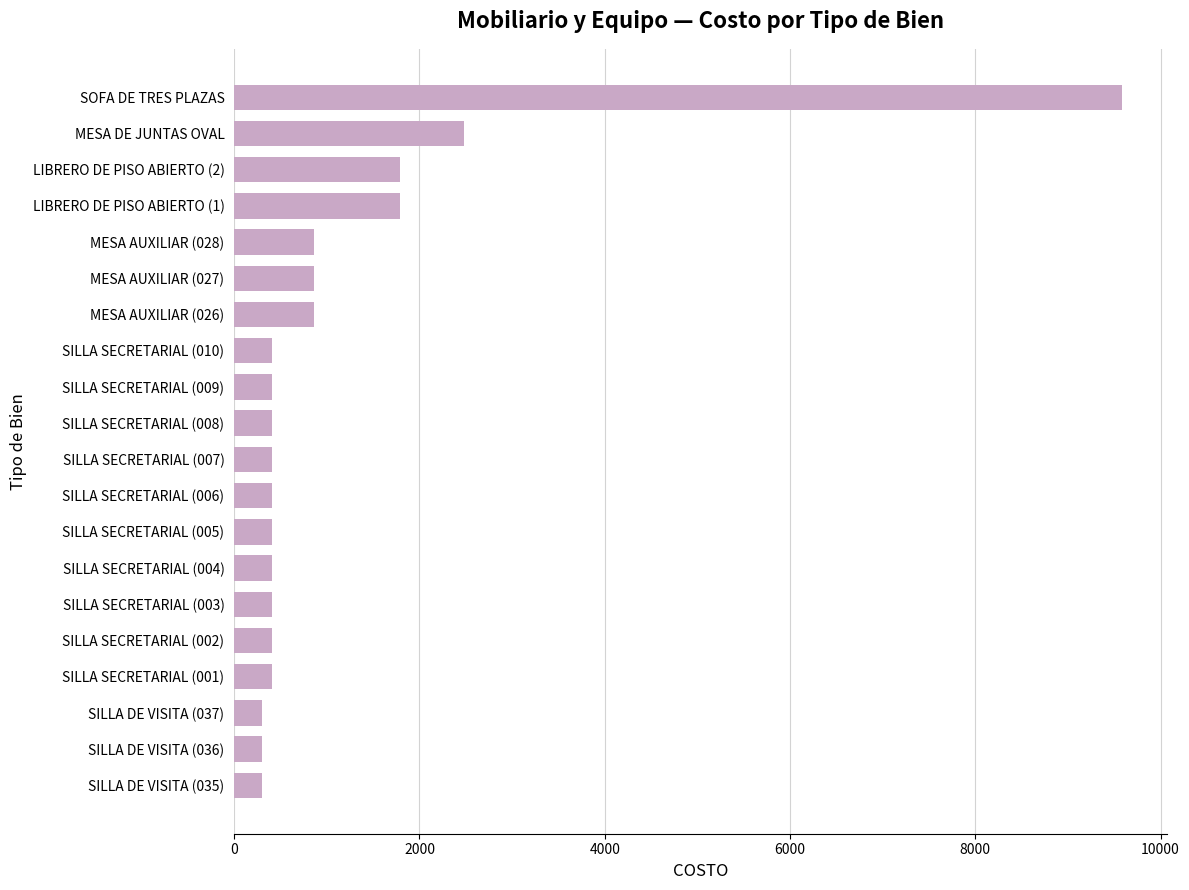

What is the difference between the second highest and second lowest values?

2173.5